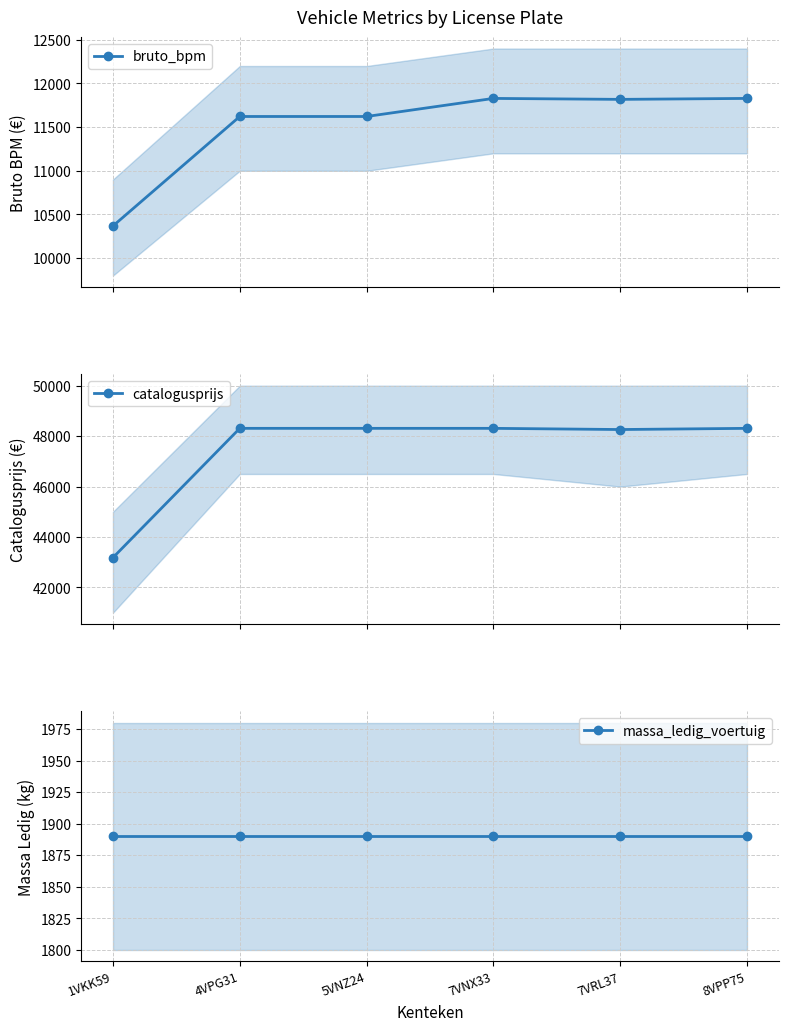

The catalogusprijs series shows 31241 at 7VNX33. True or false?

False